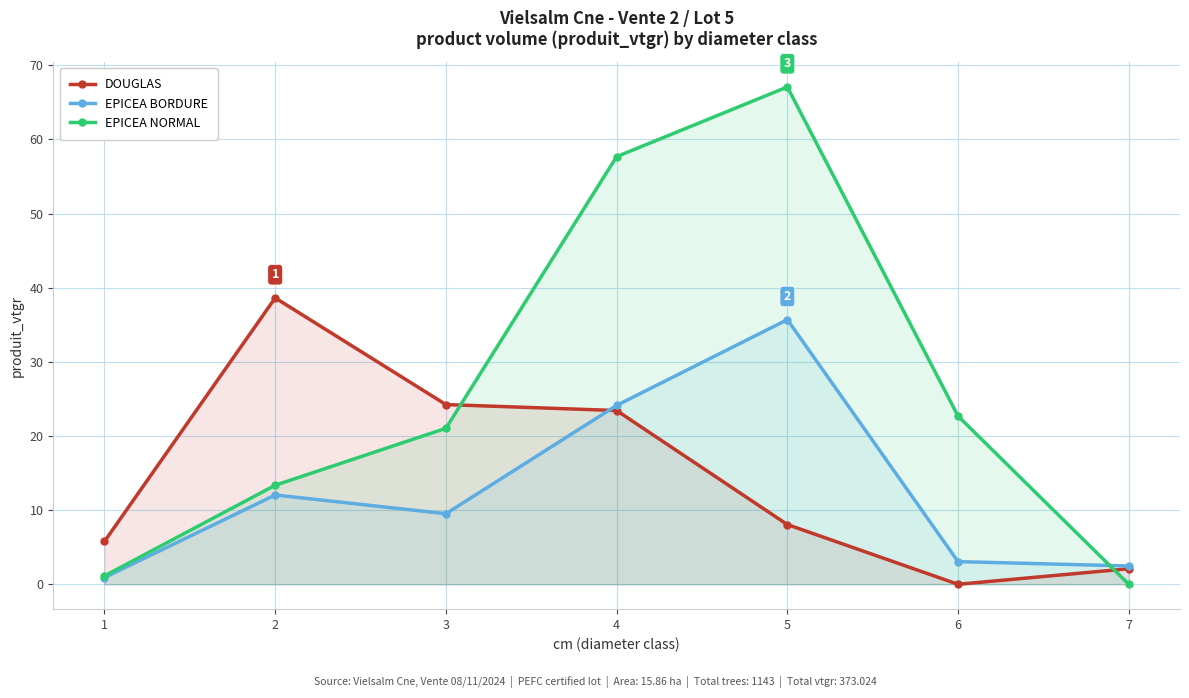

What is the difference between the maximum and second lowest values in the EPICEA BORDURE series?

33.2